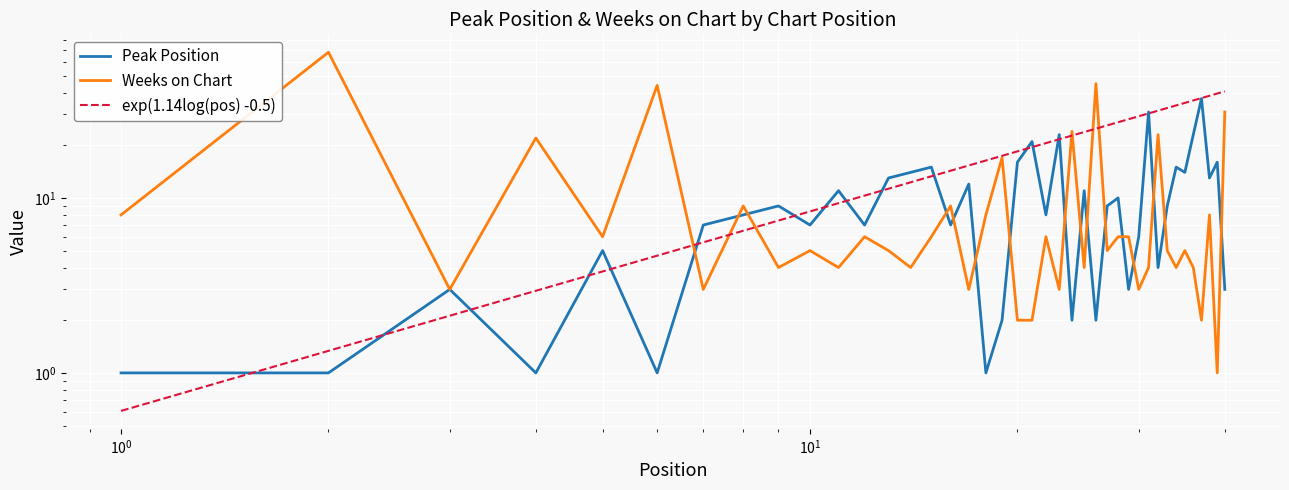

True or false: exp(1.14log(pos) -0.5) and Weeks on Chart intersect in this chart.

True